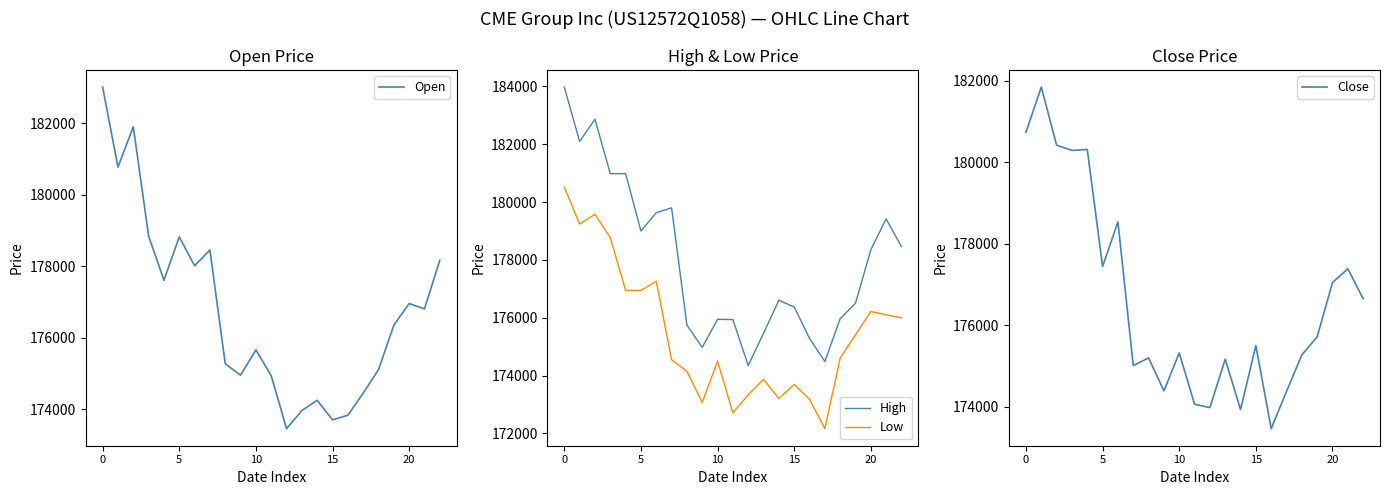

Reading right to left, transcribe all the data shown in this chart.

Open: 178168	176809	176958	176352	175108	174452	173833	173704	174252	173965	173458	174939	175663	174953	175272	178455	178015	178822	177610	178847	181903	180777	183014
High: 178456	179420	178350	176499	175967	174483	175285	176370	176603	175462	174351	175935	175946	174973	175746	179800	179632	178998	180984	180982	182867	182096	183976
Low: 175998	176101	176216	175411	174604	172164	173185	173693	173207	173871	173334	172715	174501	173070	174146	174551	177264	176941	176947	178773	179578	179238	180523
Close: 176656	177389	177049	175719	175276	174381	173468	175505	173938	175171	173983	174068	175324	174394	175202	175015	178537	177443	180313	180291	180418	181843	180737